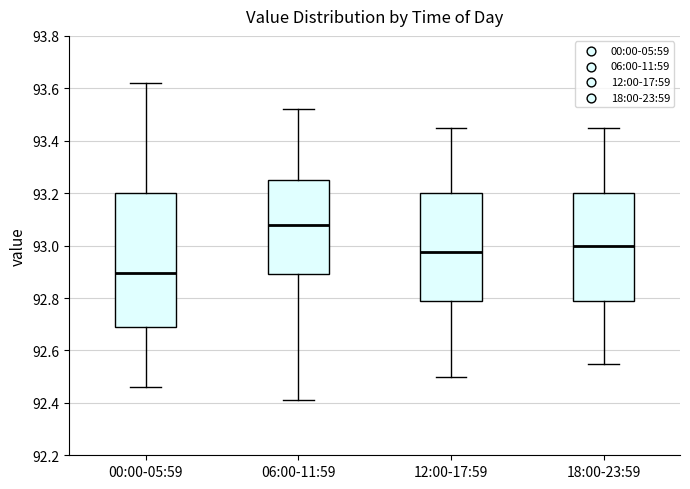

Comparing the boxes themselves (not the whiskers), which one is the tallest?

00:00-05:59